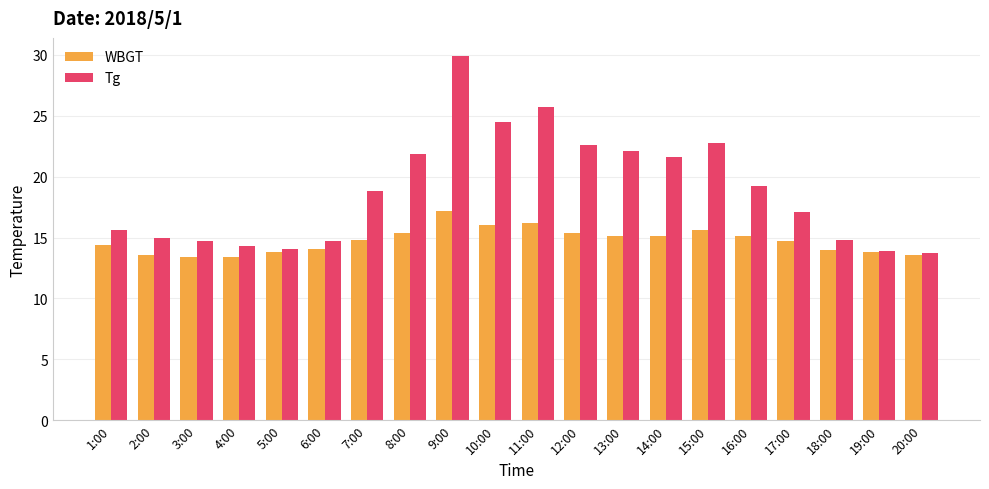

Which series has the widest spread of values?

Tg